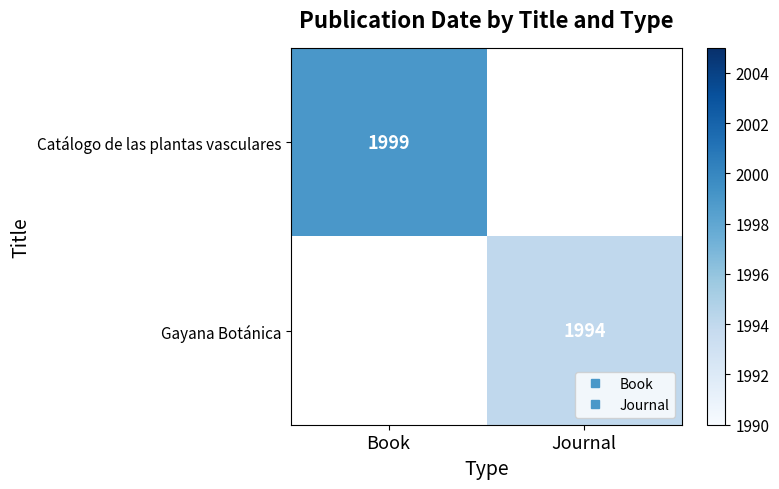

Rank the series at Book from highest to lowest value.

Catálogo de las plantas vasculares, Gayana Botánica